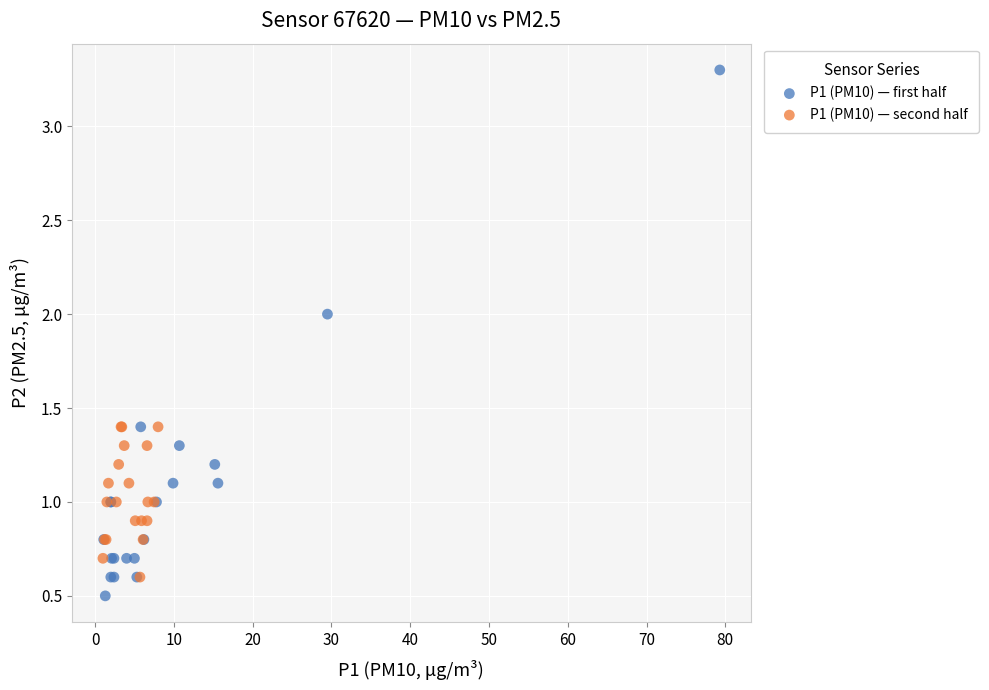

Which series contains the highest Y value?

P1 (PM10) — first half